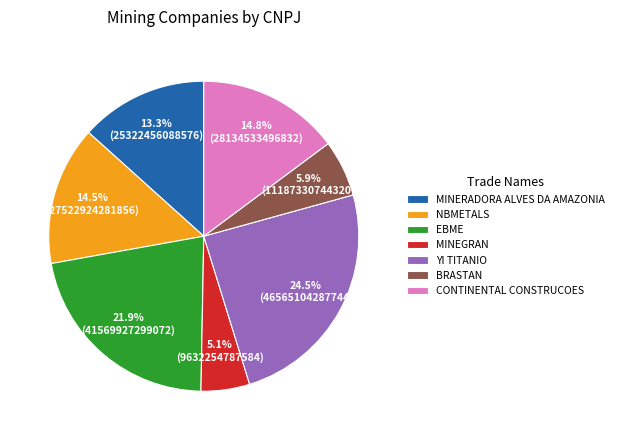

Is EBME the majority of the pie?

No